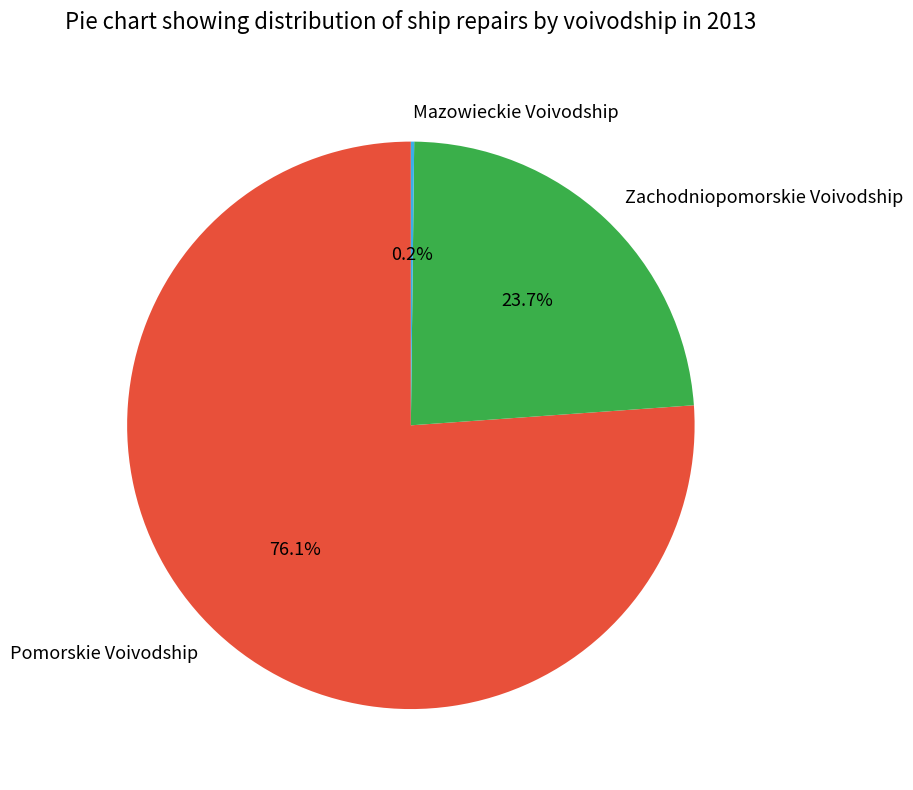

To the nearest percent, what is the difference between the Pomorskie Voivodship and Zachodniopomorskie Voivodship slice percentages?

52%